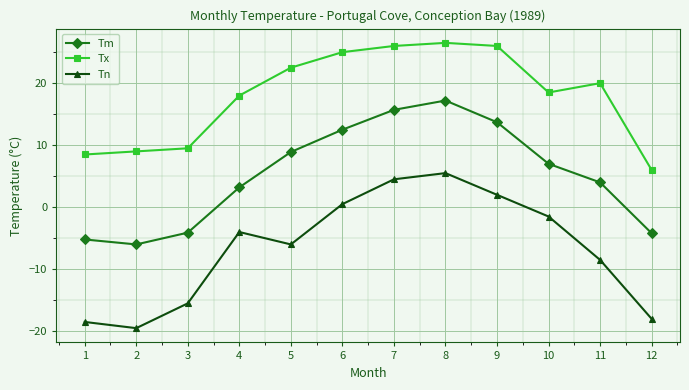

Does the chart display data point markers on the line(s)?

Yes